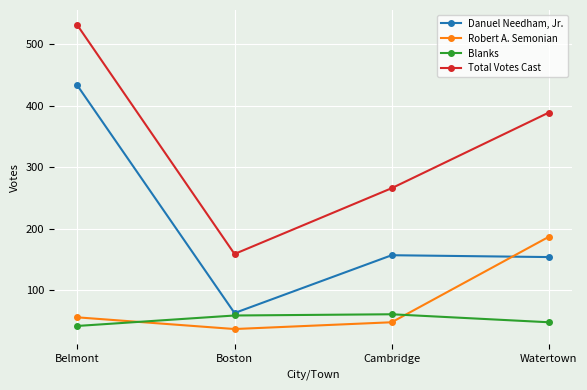

What is the maximum value shown in the chart?

531